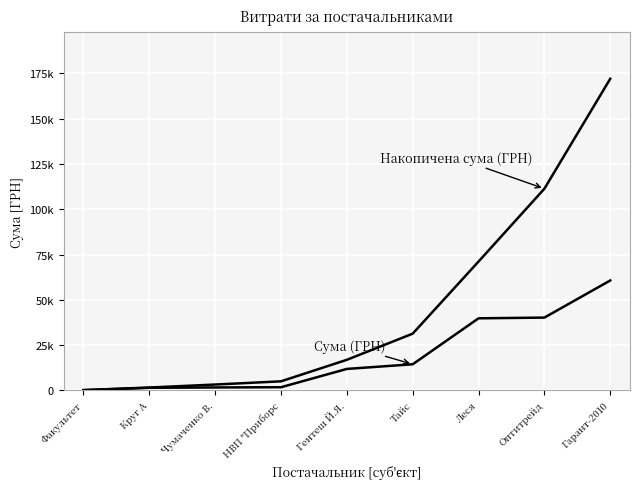

Is this an area chart (filled region under the line)?

No